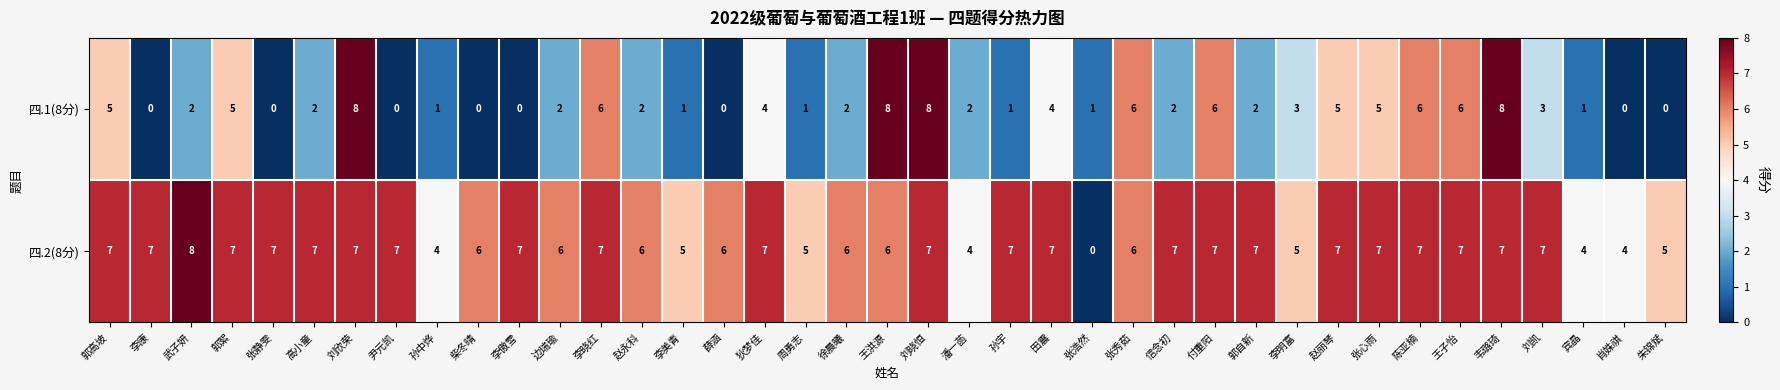

Which series has the largest total across all categories?

四.2(8分)